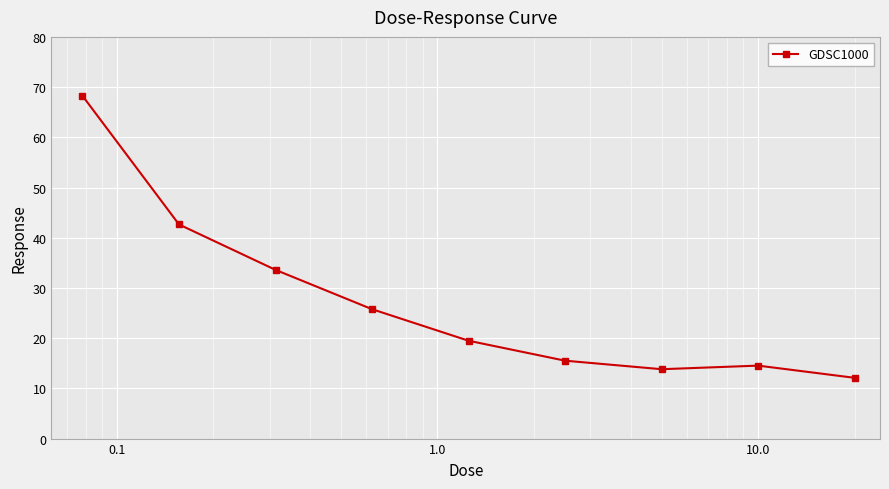

What is the minimum value shown in the chart?

12.1